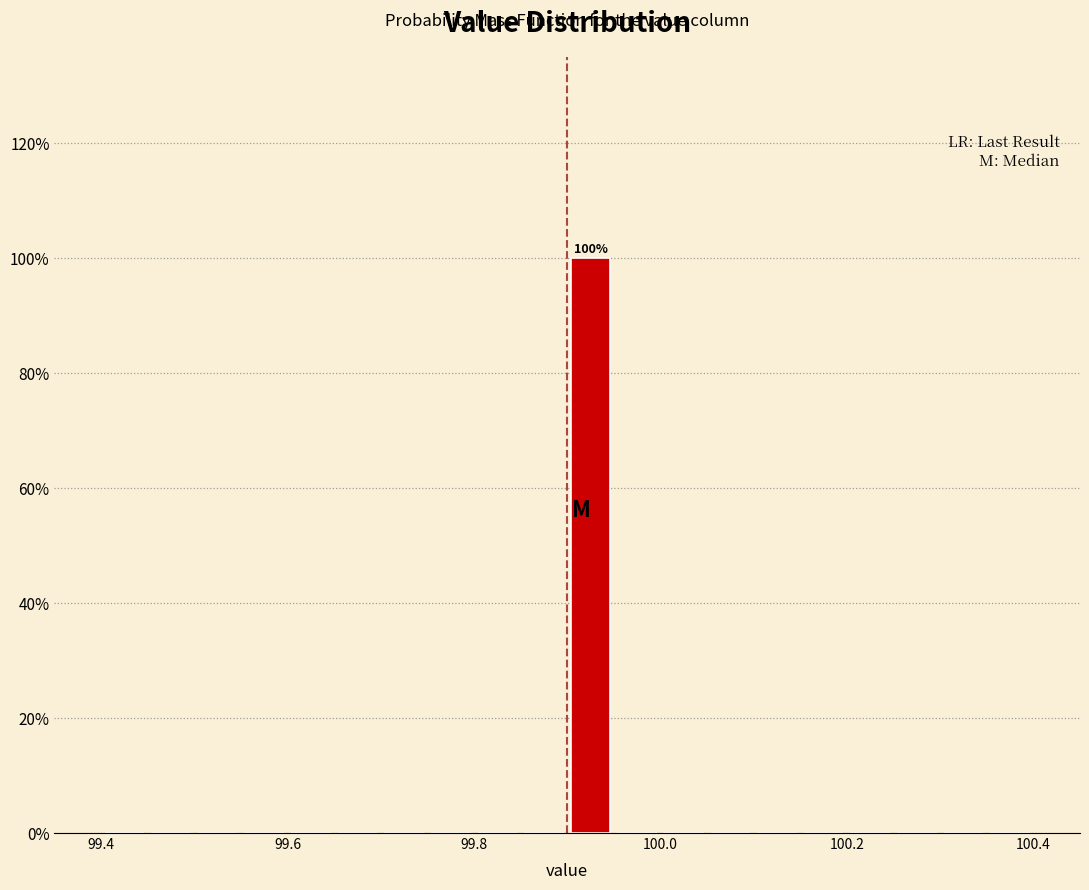

Around what value on the x-axis is the tallest bar? Give the approximate position of its centre, as read against the axis.

99.92